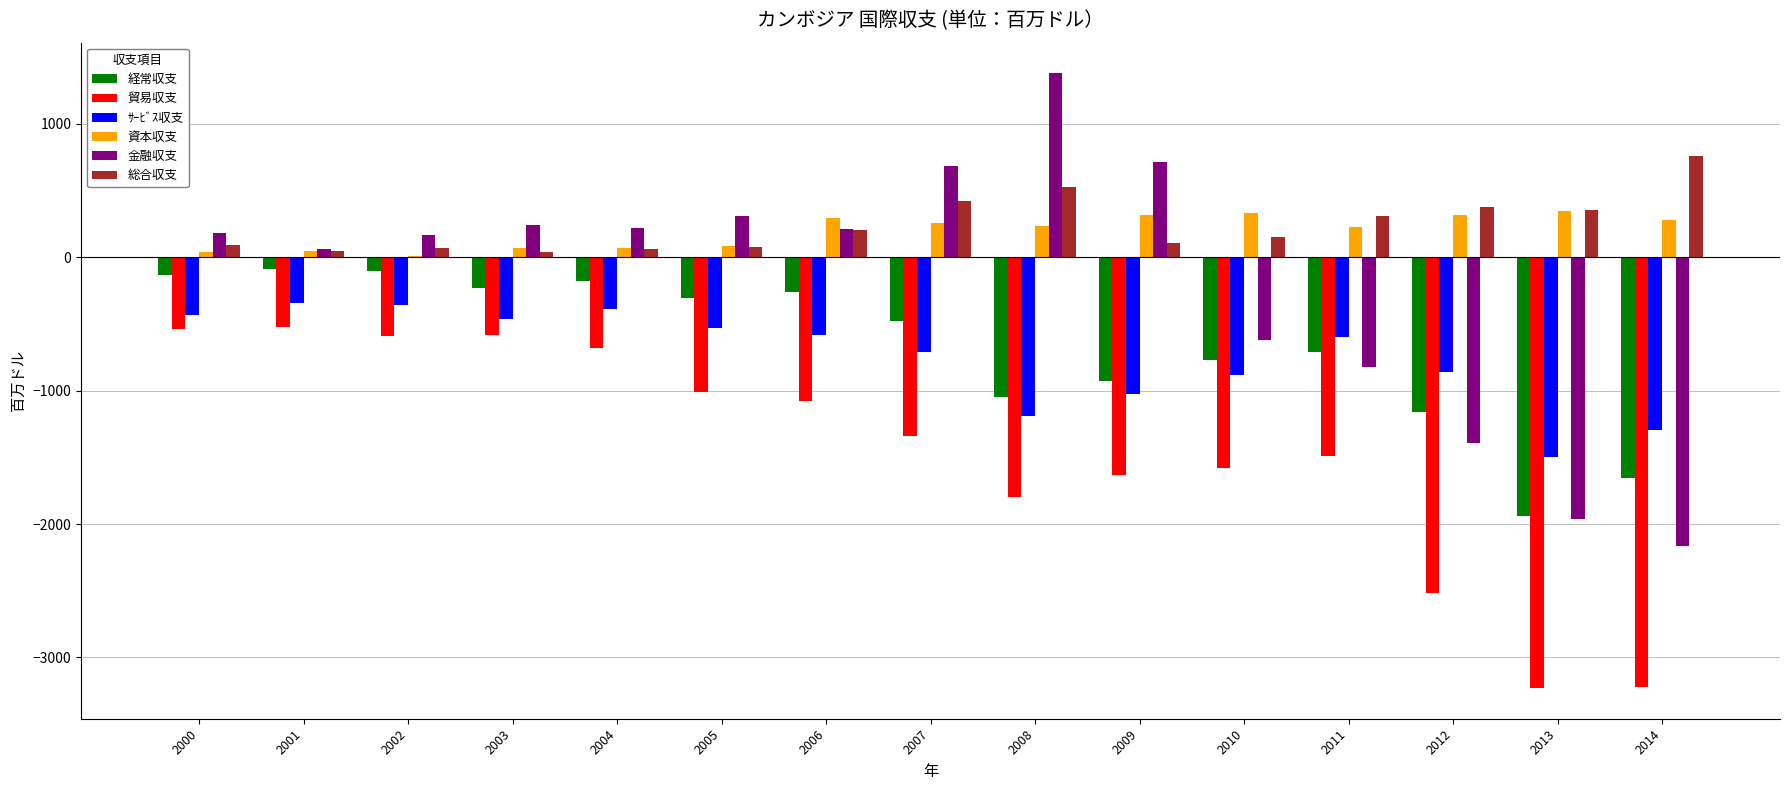

What is the sum of all 総合収支 values?

3562.2